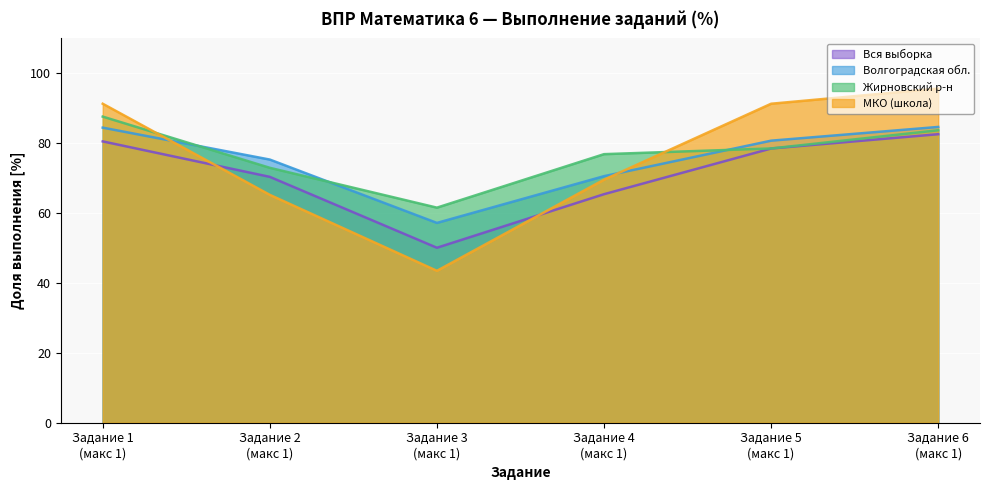

How many values in the Вся выборка series exceed 78?

3